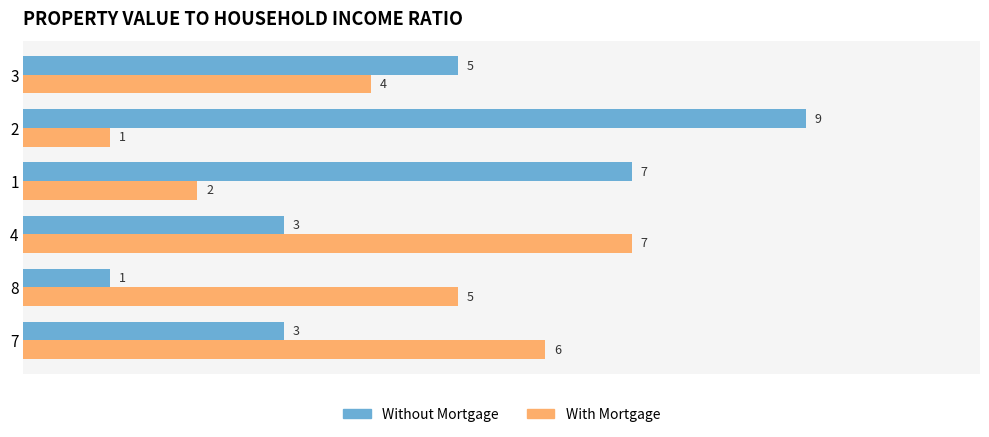

How many Without Mortgage values are between 3 and 7?

4